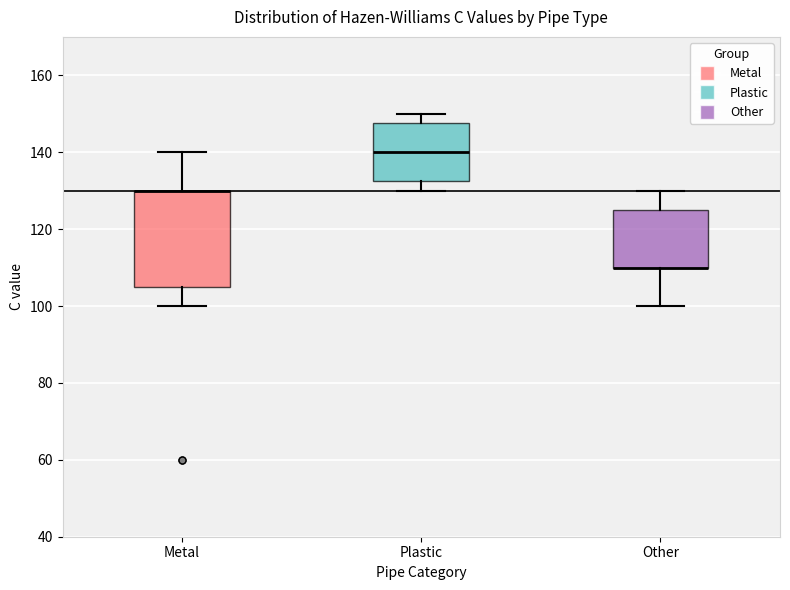

Which box is the tallest, from its lower edge to its upper edge?

Metal